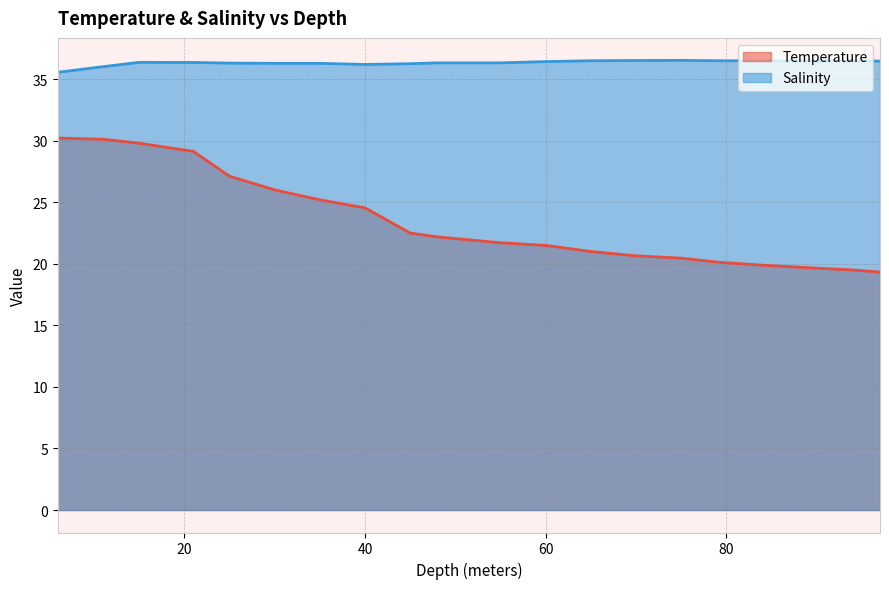

What is the difference between the highest and lowest values at 79.0?

16.4